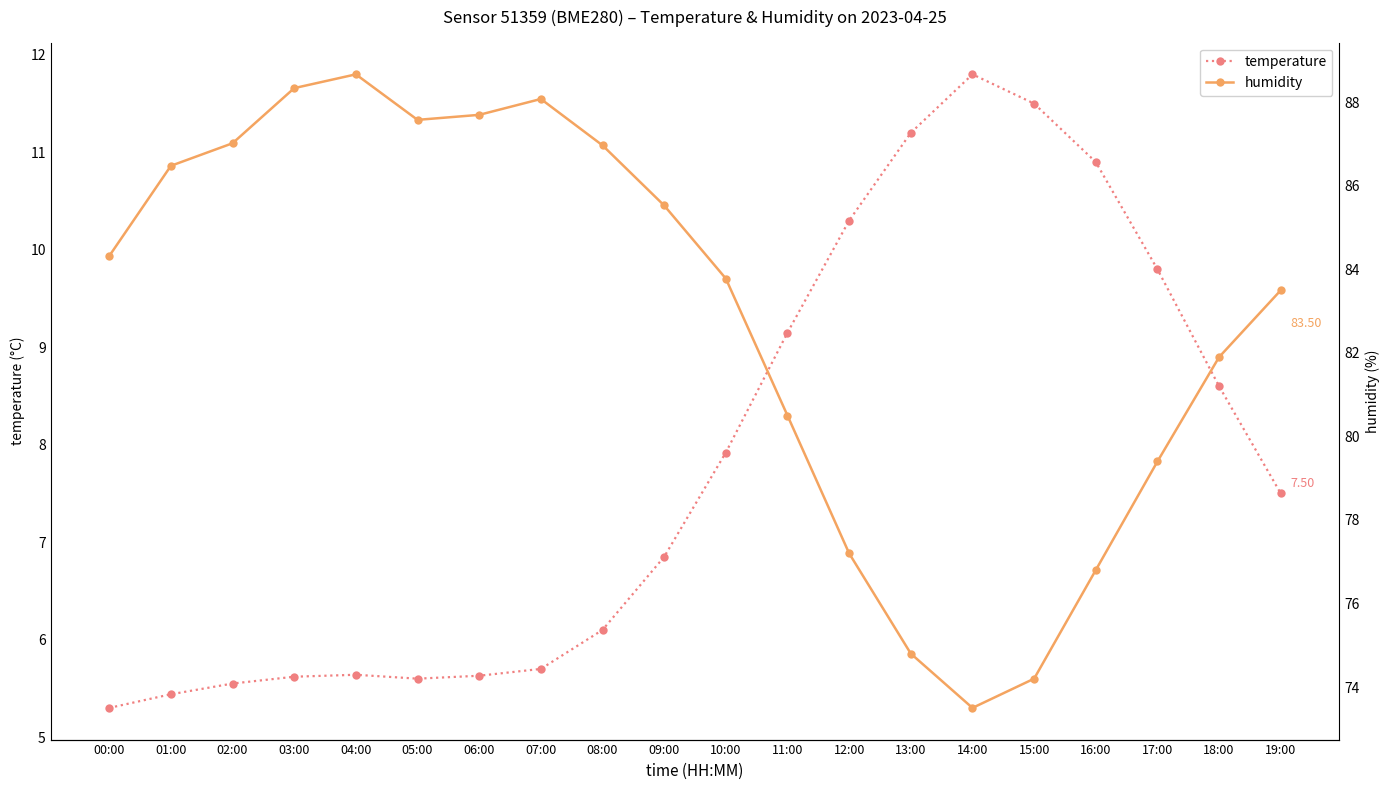

What is the sum of all temperature values?

156.1